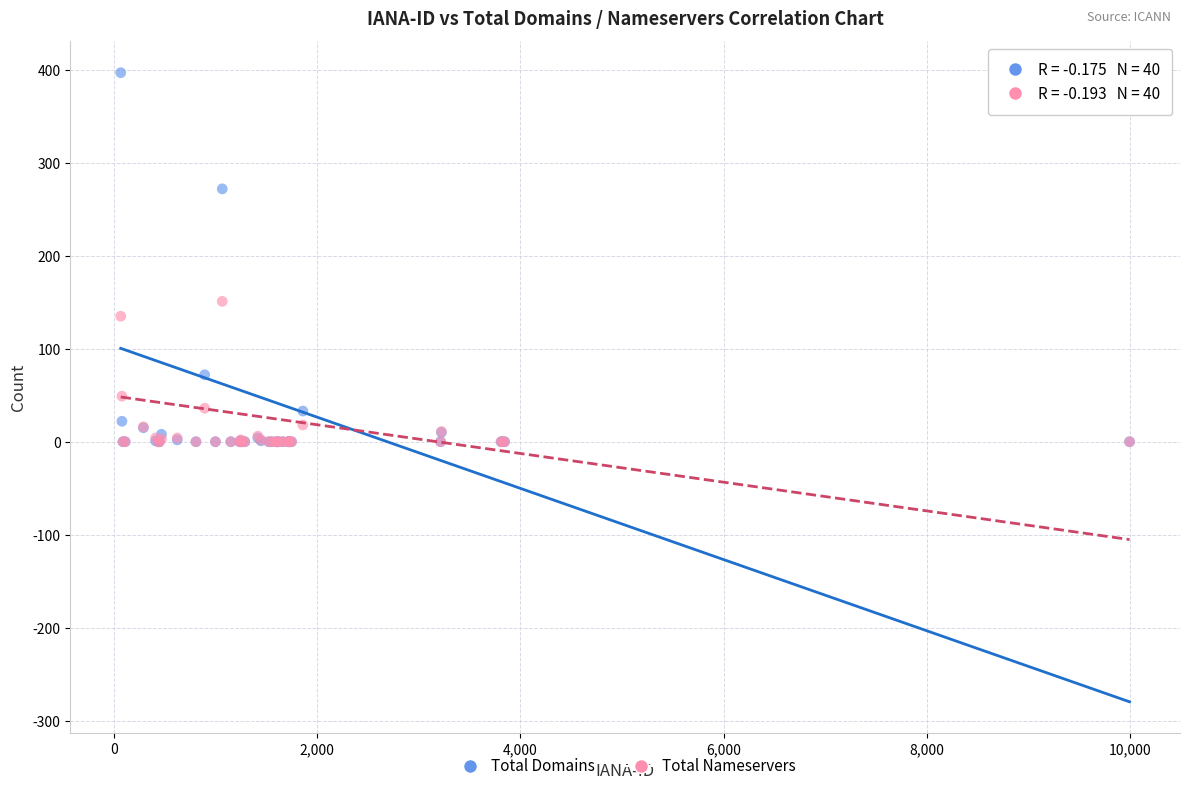

Across all series, what Y value is closest to 198?

151